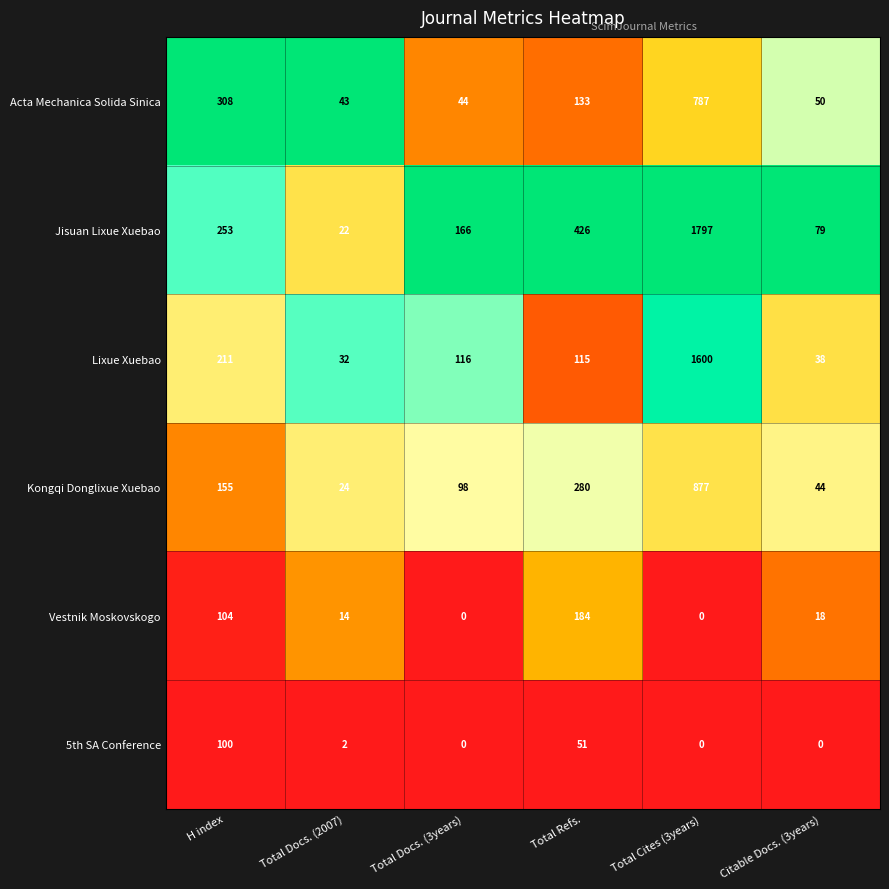

Which category has the highest value in the Jisuan Lixue Xuebao series?

Total Cites (3years)